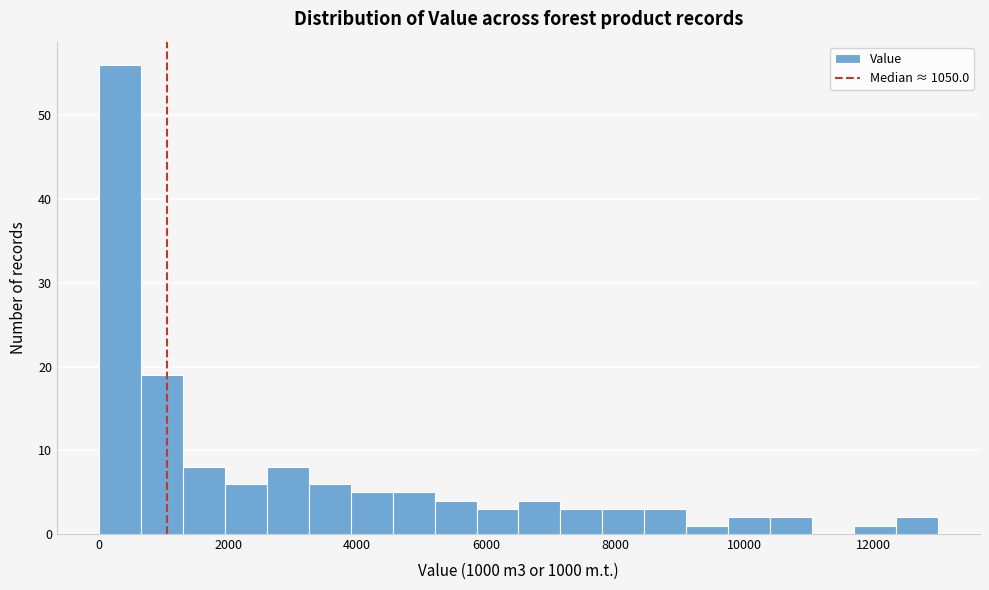

Read against the x-axis, roughly where is the centre of the tallest bar?

400